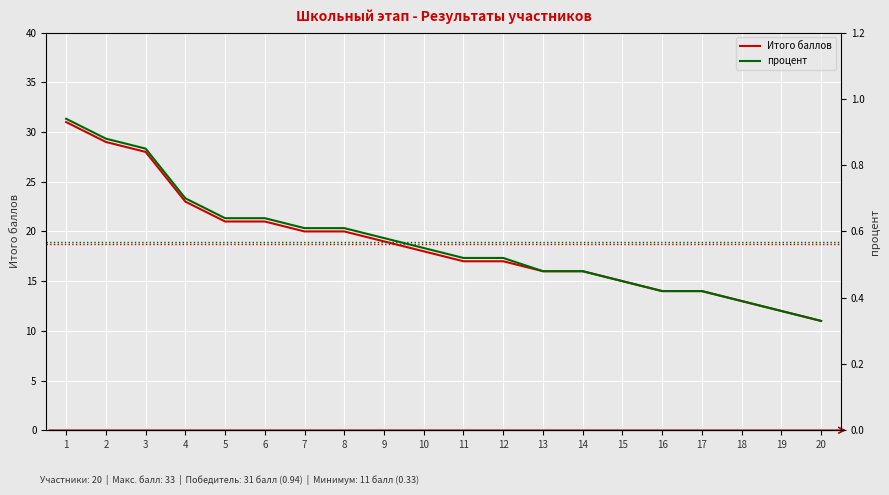

How many values in the Итого баллов series exceed 18?

9